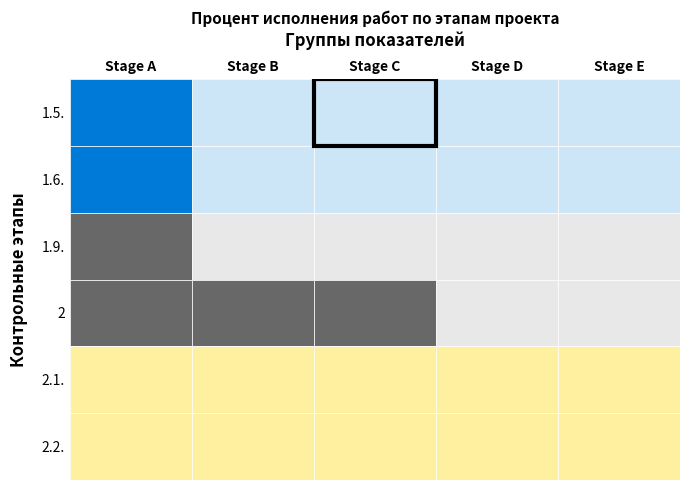

Which series has the largest range (max minus min)?

1.5.